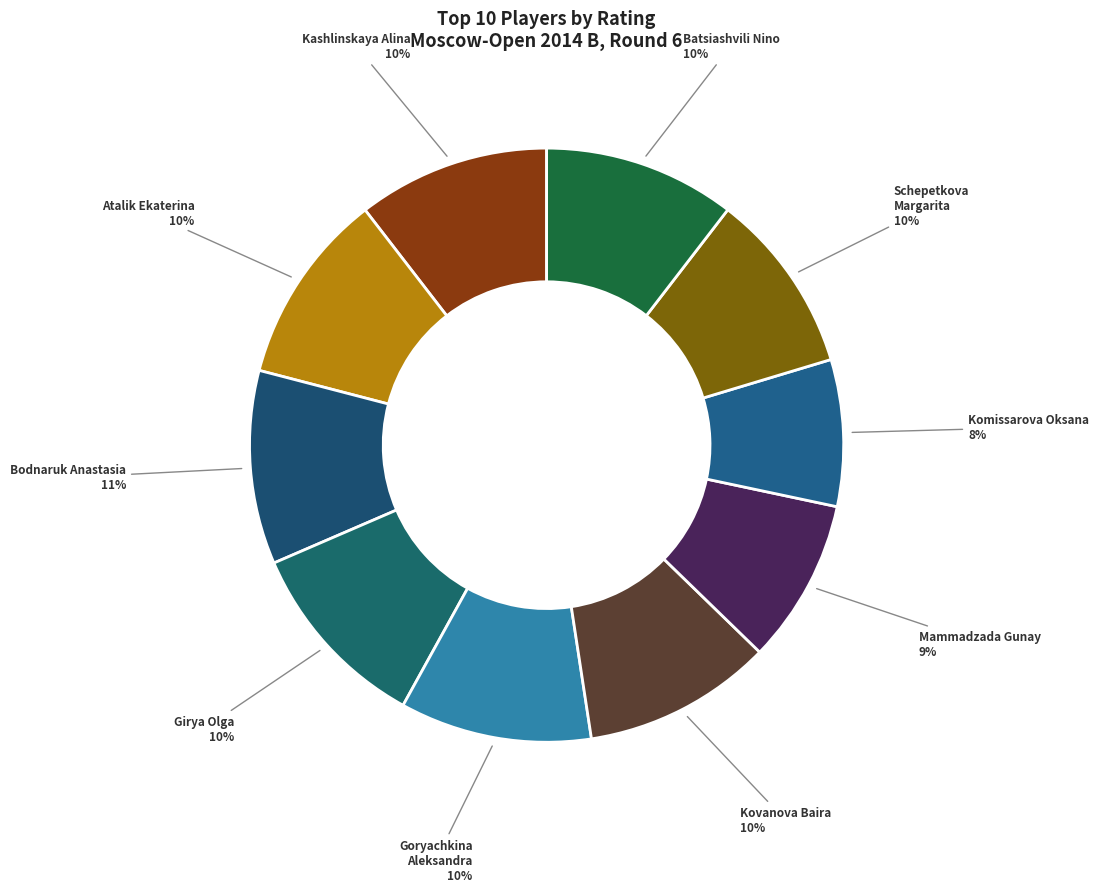

True or false: Kashlinskaya Alina accounts for 1% of the total.

False